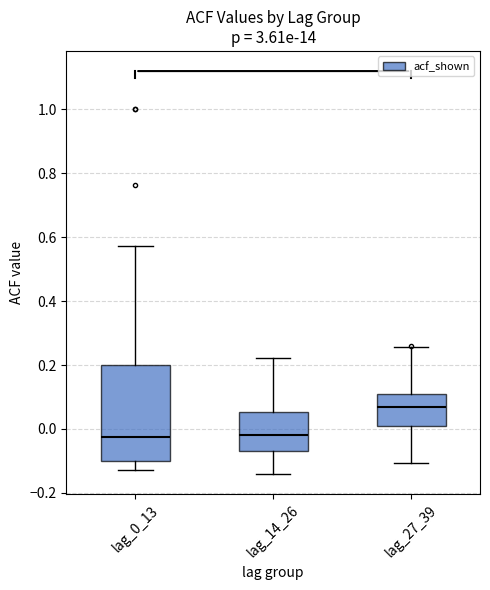

Where does the lower whisker of the box for lag_14_26 end on the y-axis? The values are not printed on the chart, so give them approximately, as read against the axis.

-0.14